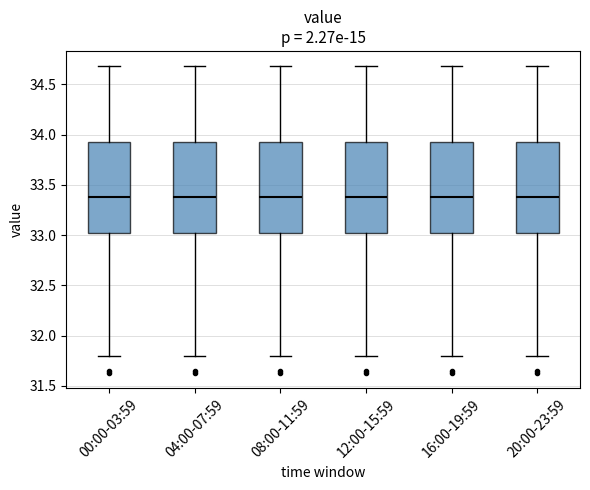

Reading left to right, read every box against the y-axis: the position of its median line, the range the box covers, and the ends of its whiskers. The values are not printed on the chart, so give them approximately, as read against the axis.

00:00-03:59: median 33.40, box 33.00 to 33.95, whiskers 31.80 to 34.70
04:00-07:59: median 33.40, box 33.00 to 33.95, whiskers 31.80 to 34.70
08:00-11:59: median 33.40, box 33.00 to 33.95, whiskers 31.80 to 34.70
12:00-15:59: median 33.40, box 33.00 to 33.95, whiskers 31.80 to 34.70
16:00-19:59: median 33.40, box 33.00 to 33.95, whiskers 31.80 to 34.70
20:00-23:59: median 33.40, box 33.00 to 33.95, whiskers 31.80 to 34.70